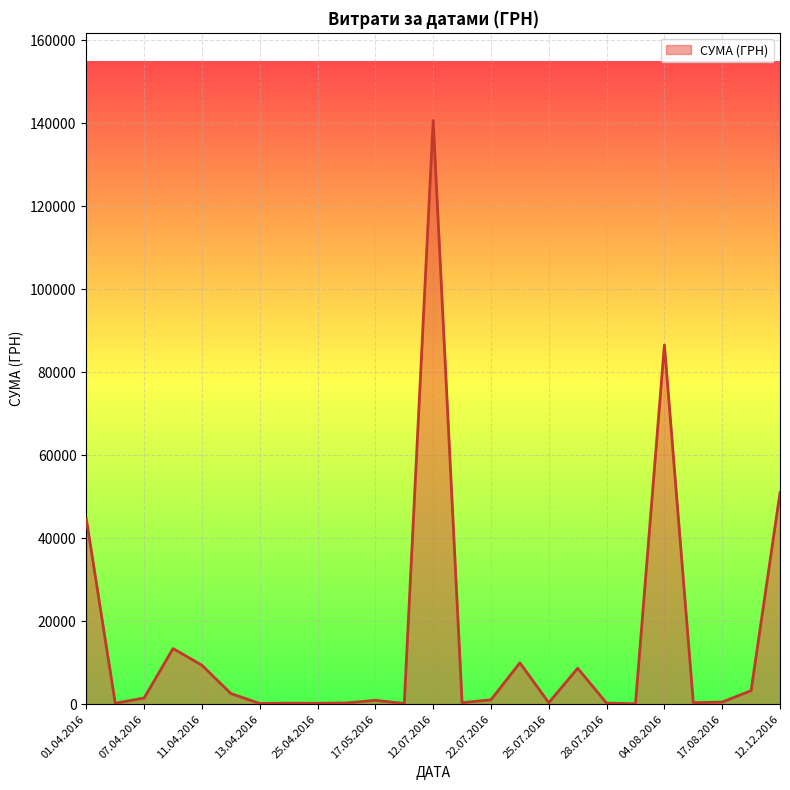

What is the maximum value shown in the chart?

140706.2